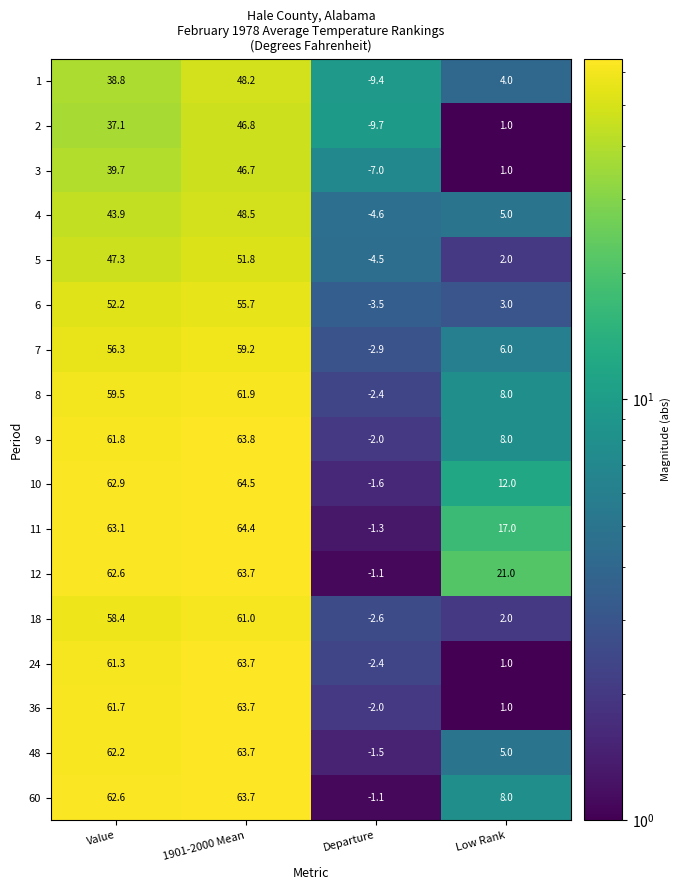

Which series changed the most between Value and Departure?

10